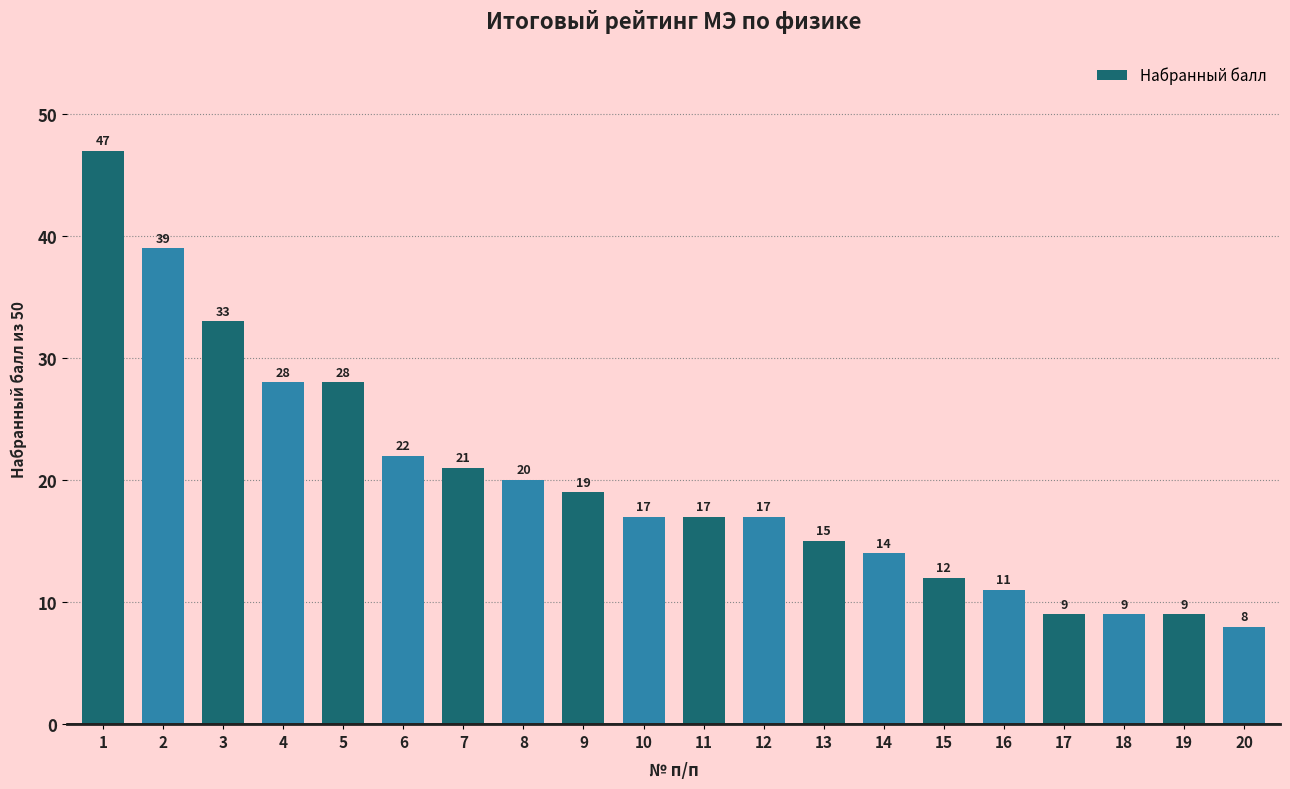

Which has a higher value, 6 or 13?

6